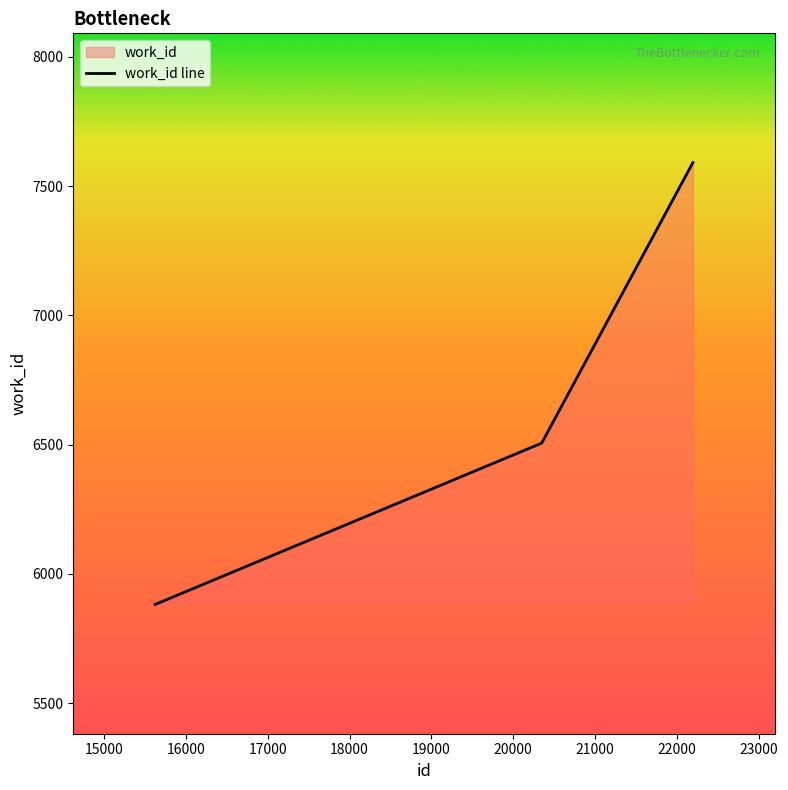

What is the greatest value displayed?

7591